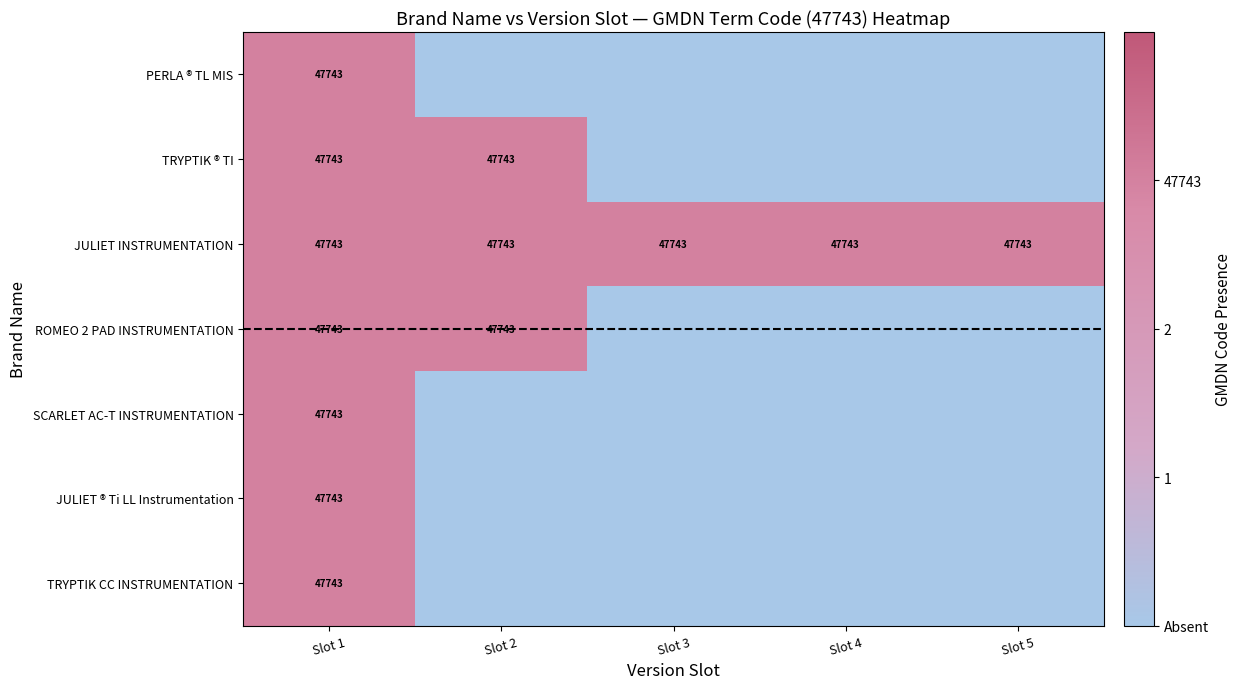

Which label corresponds to the smallest value in the chart?

Slot 2